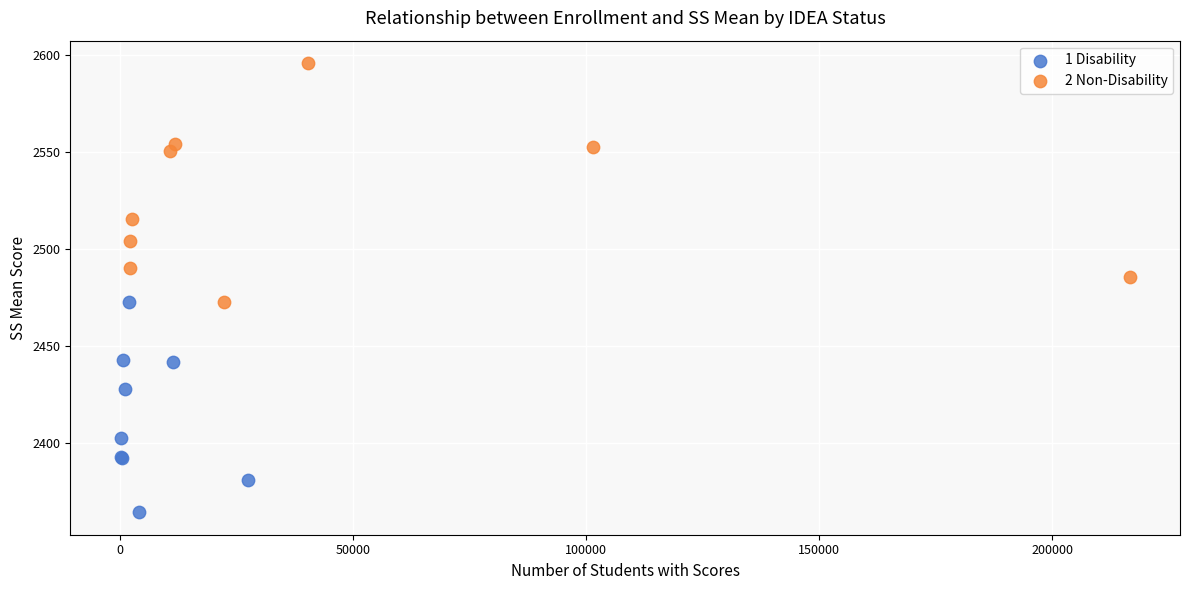

Which series reaches the maximum Y coordinate?

2 Non-Disability